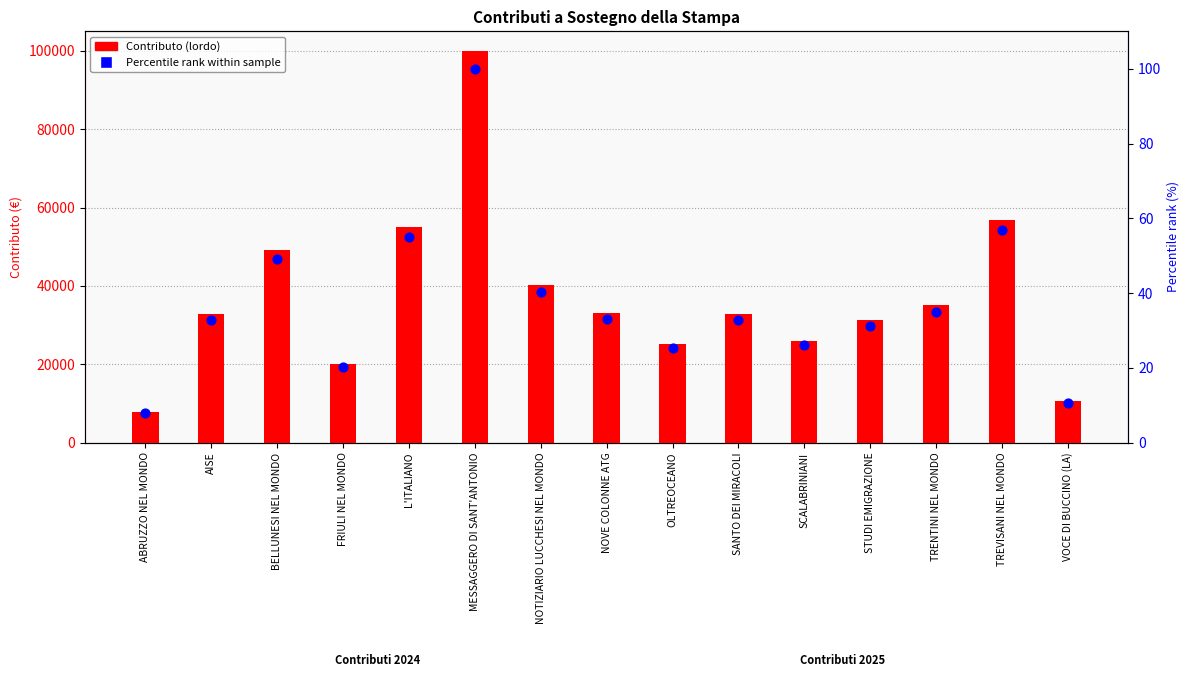

Which series has the largest total across all categories?

Contributo (lordo)